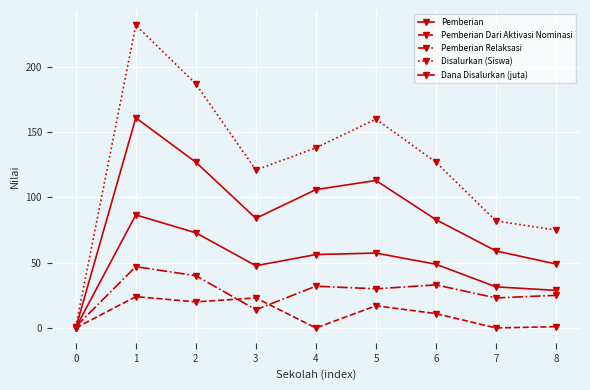

In Pemberian Relaksasi, how many points are lower than both neighbors (excluding endpoints)?

3